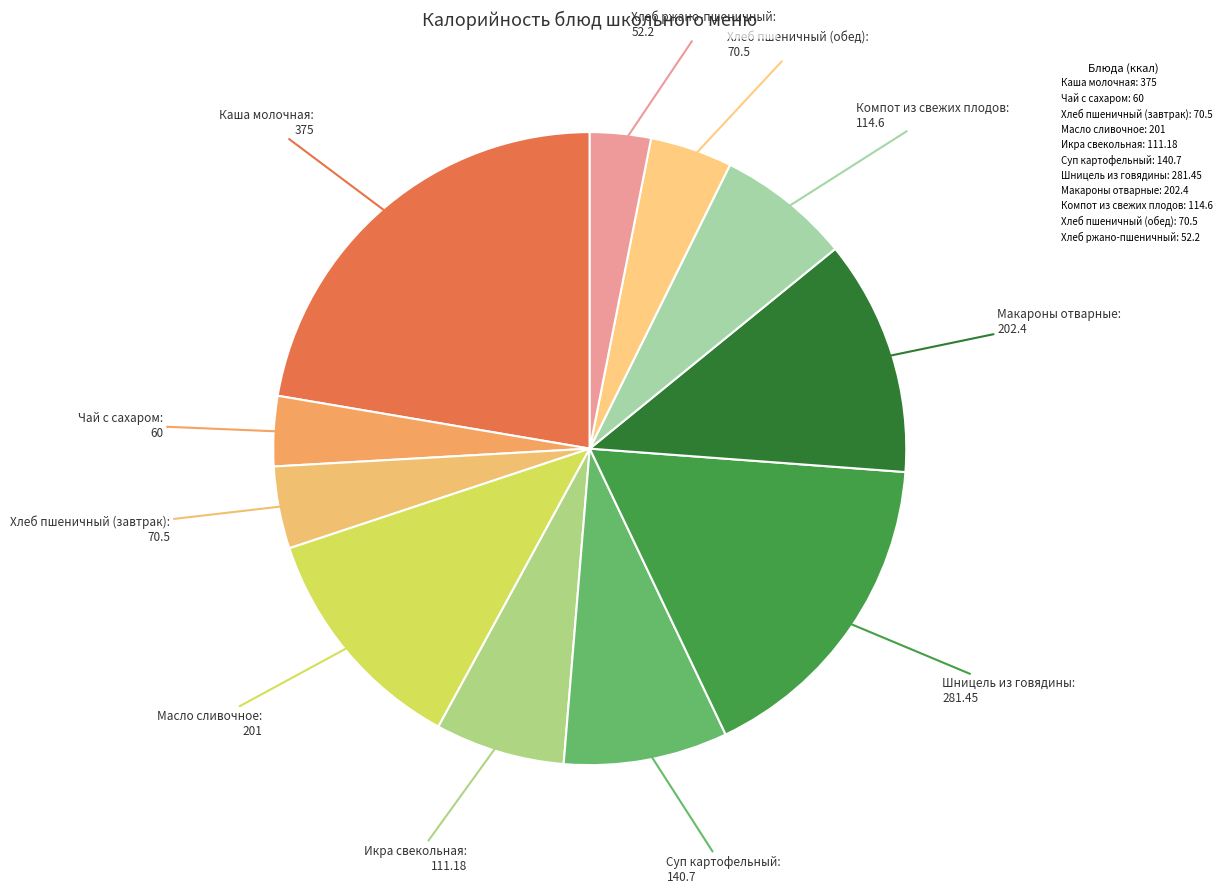

Is Икра свекольная the majority of the pie?

No